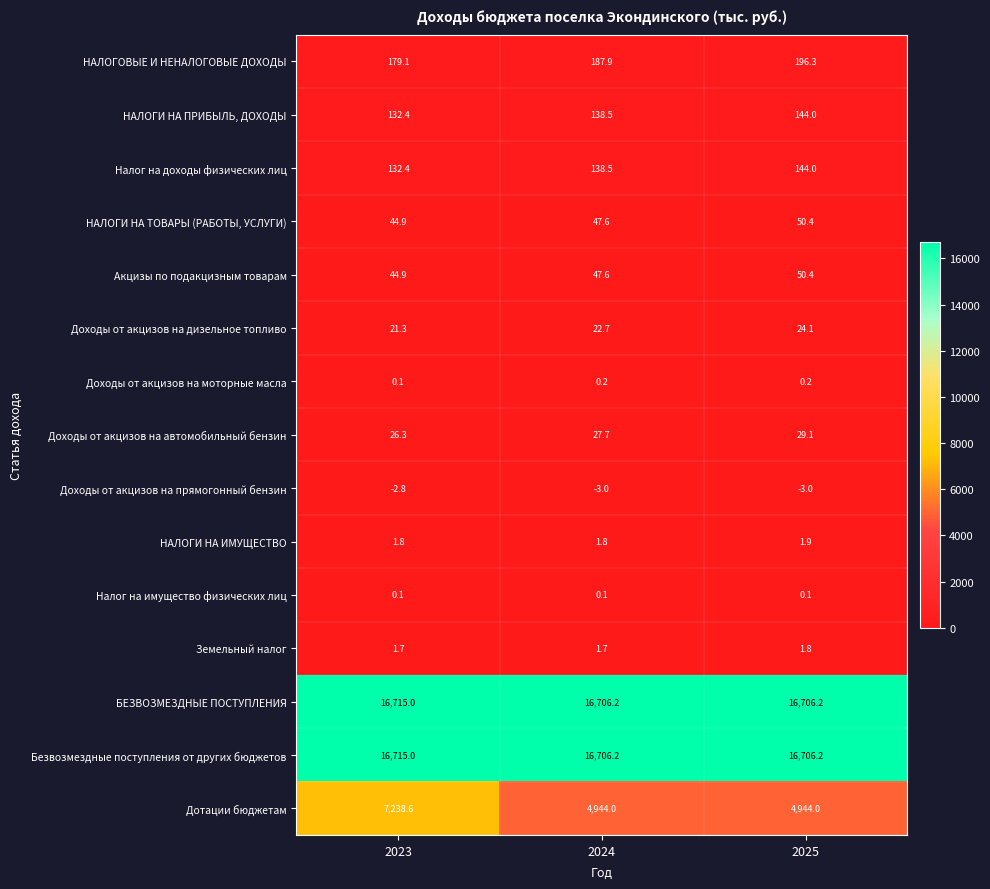

At how many categories does at least one series exceed 8093?

3